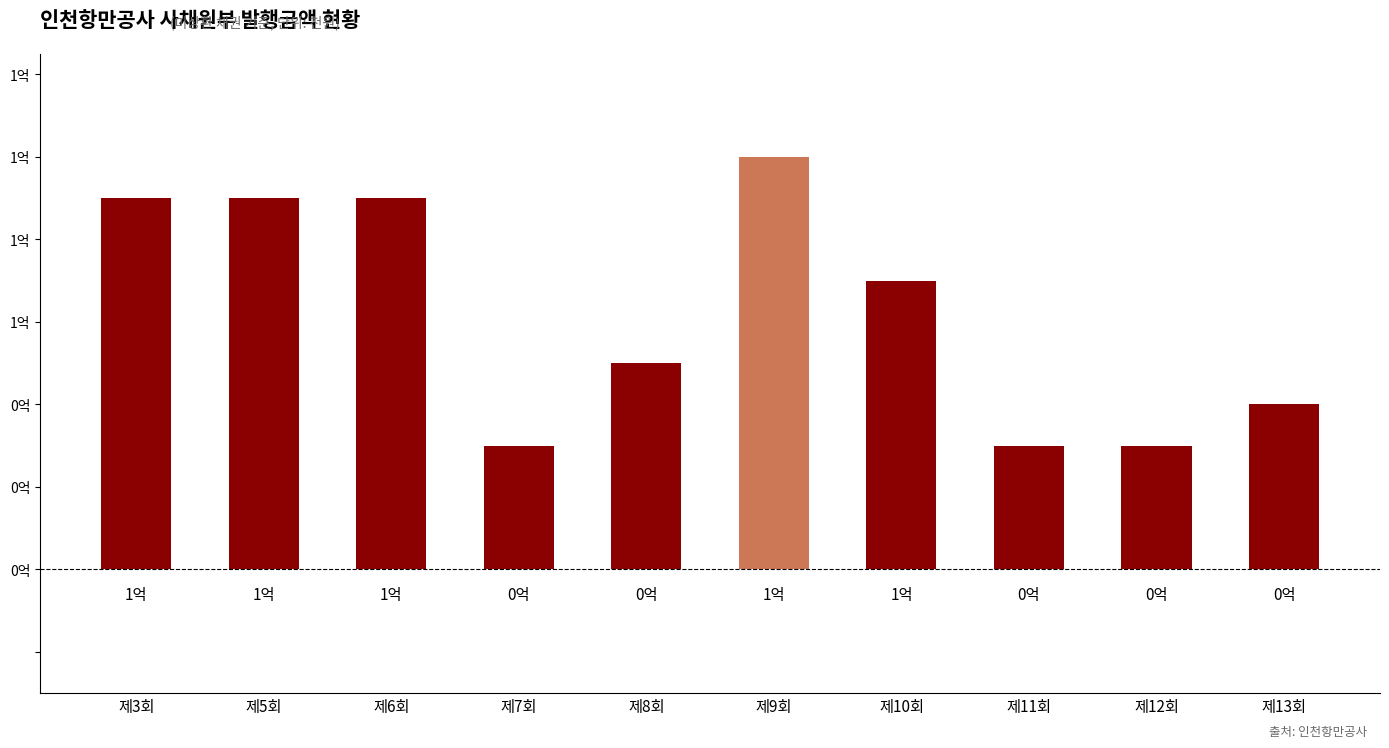

List the labels in order of value, smallest first.

제7회, 제11회, 제12회, 제13회, 제8회, 제10회, 제3회, 제5회, 제6회, 제9회